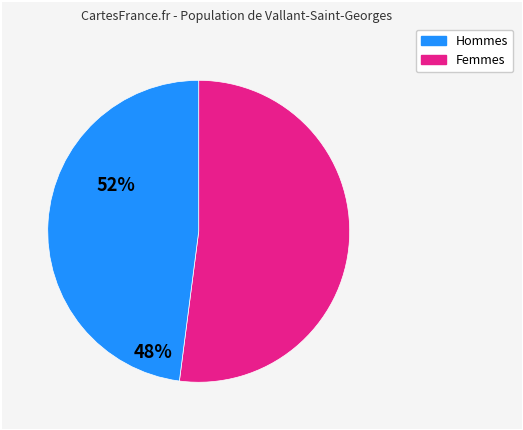

Is there any slice that represents more than half of the pie?

Yes